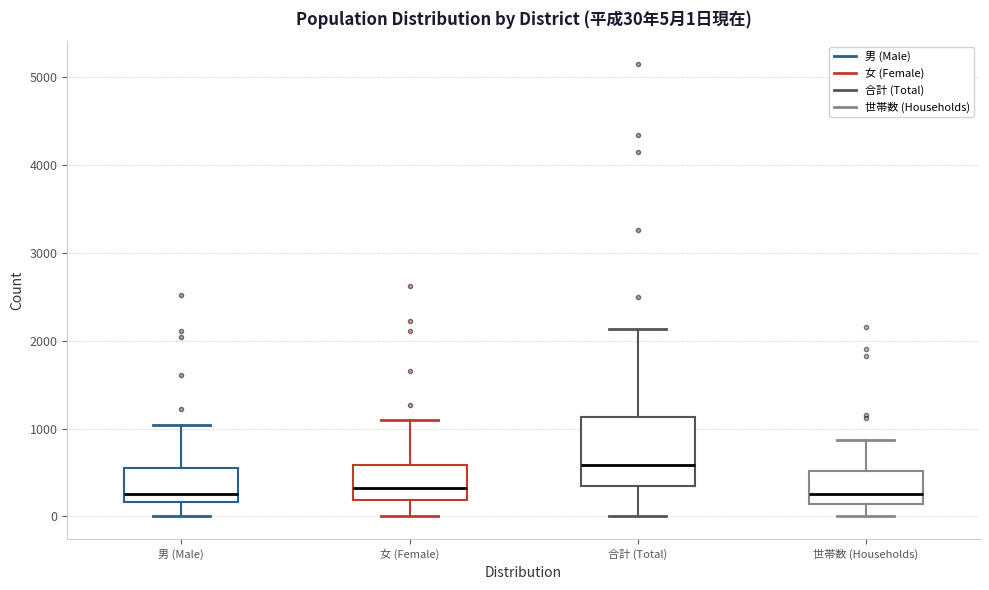

Which box is the tallest, from its lower edge to its upper edge?

合計 (Total)